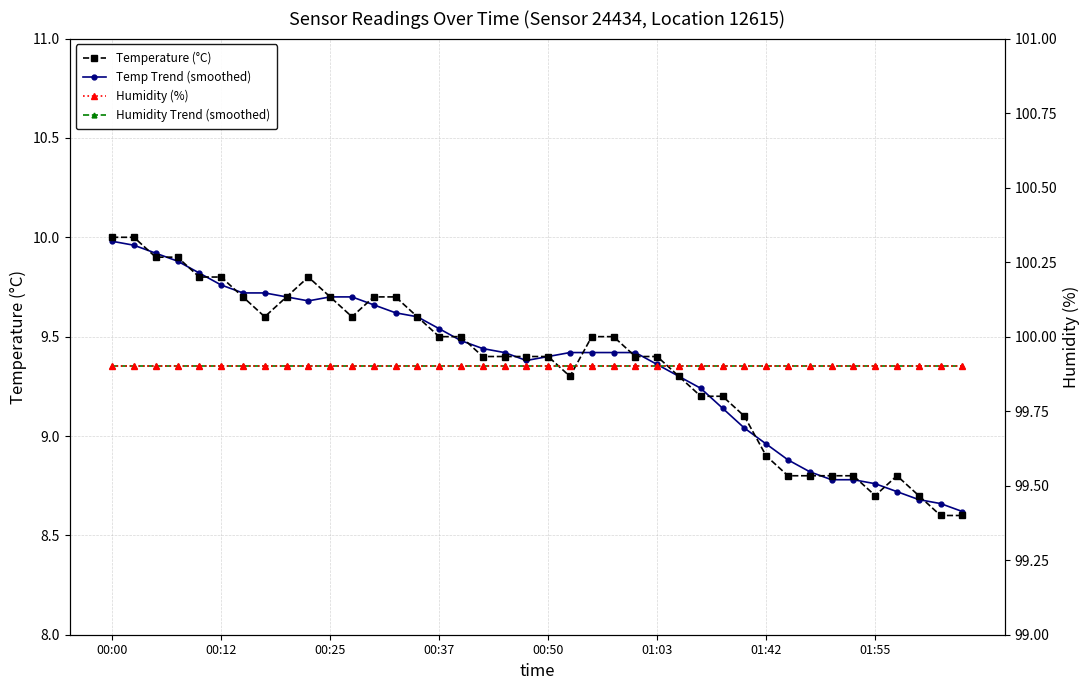

What is the difference between the highest and lowest values at 22?

90.5